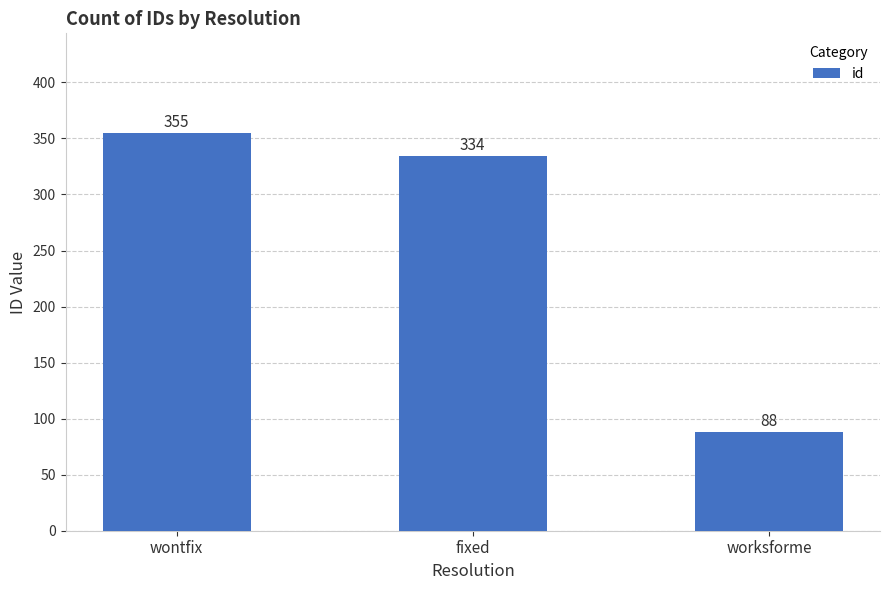

What is the minimum value shown in the chart?

88